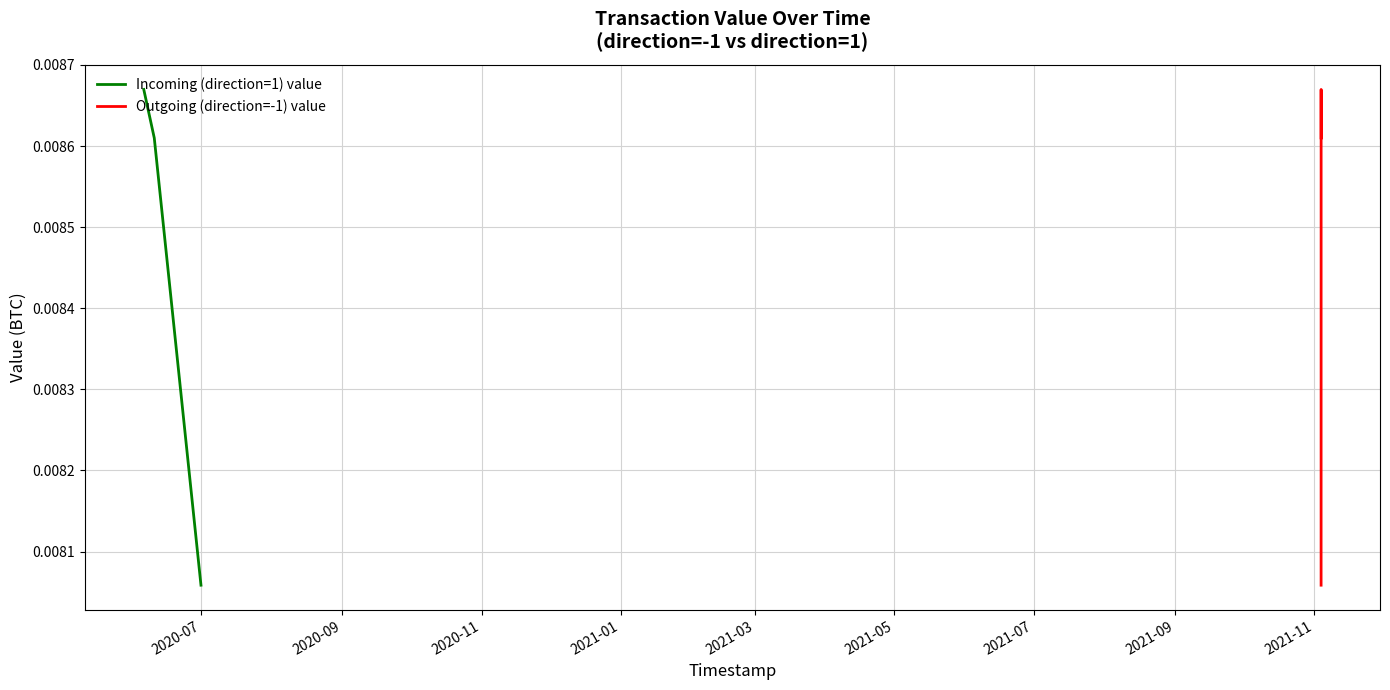

Count the Incoming (direction=1) value values in the range 0 to 1.

3